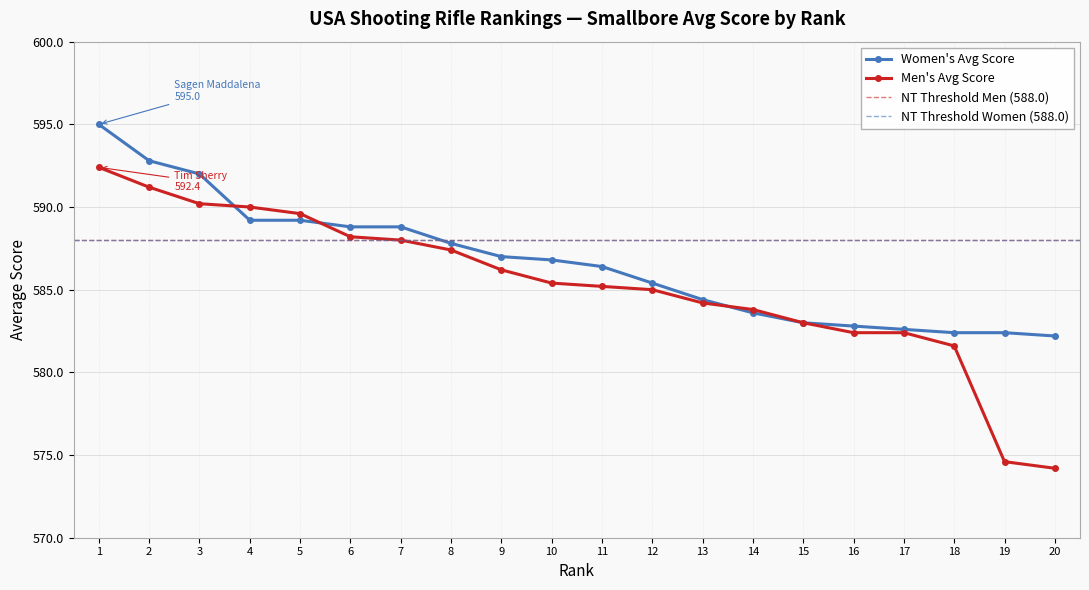

Which series has the largest total across all categories?

Women's Avg Score